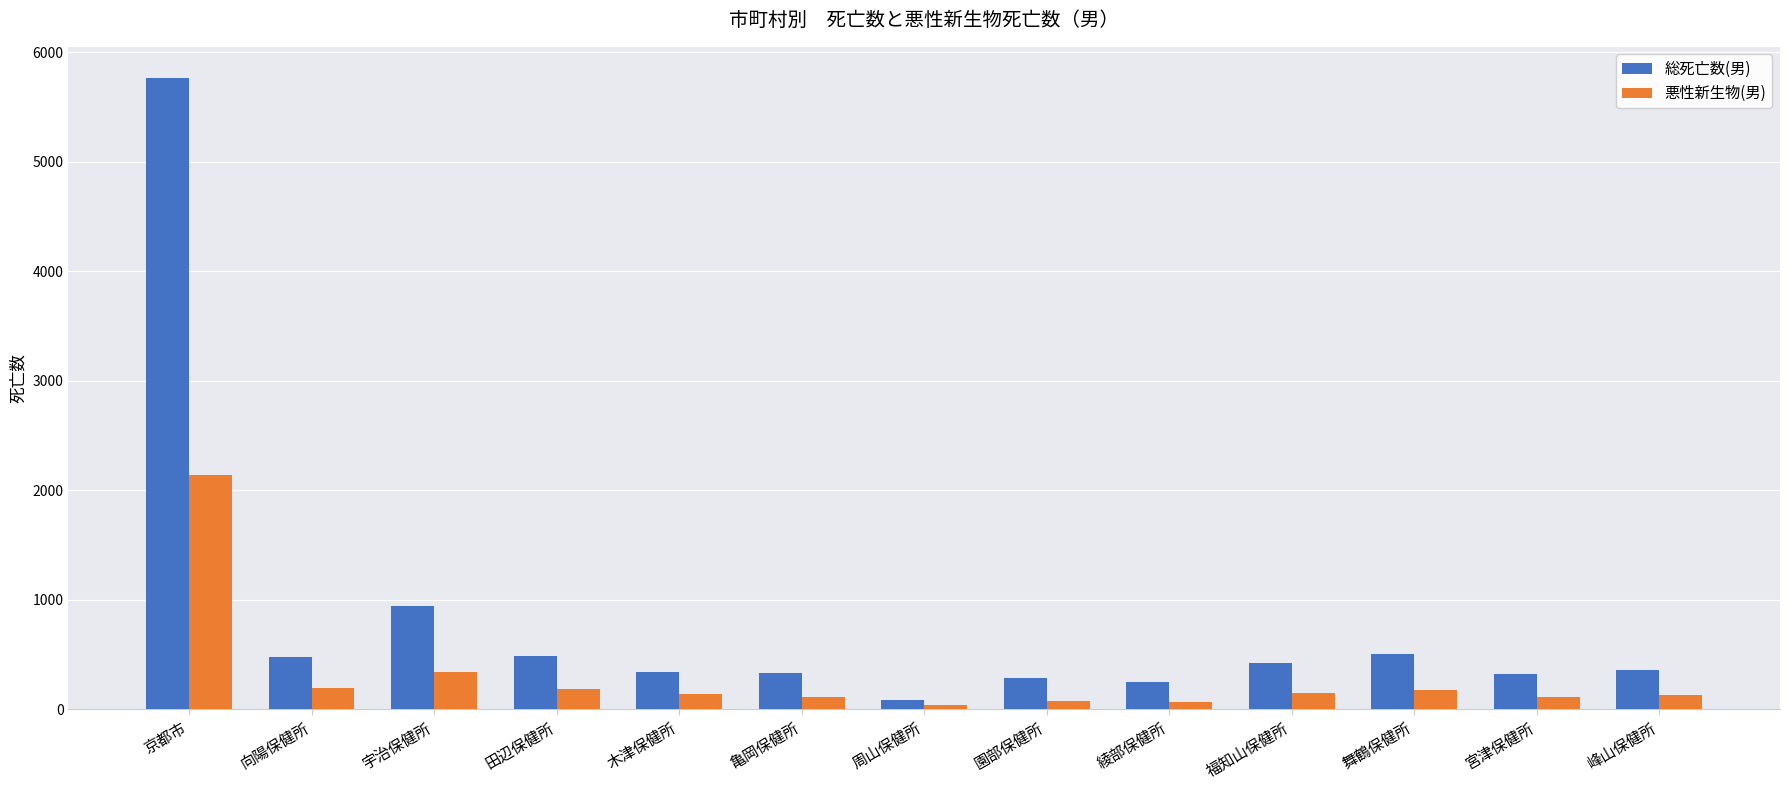

What is the average value of the 悪性新生物(男) series?

294